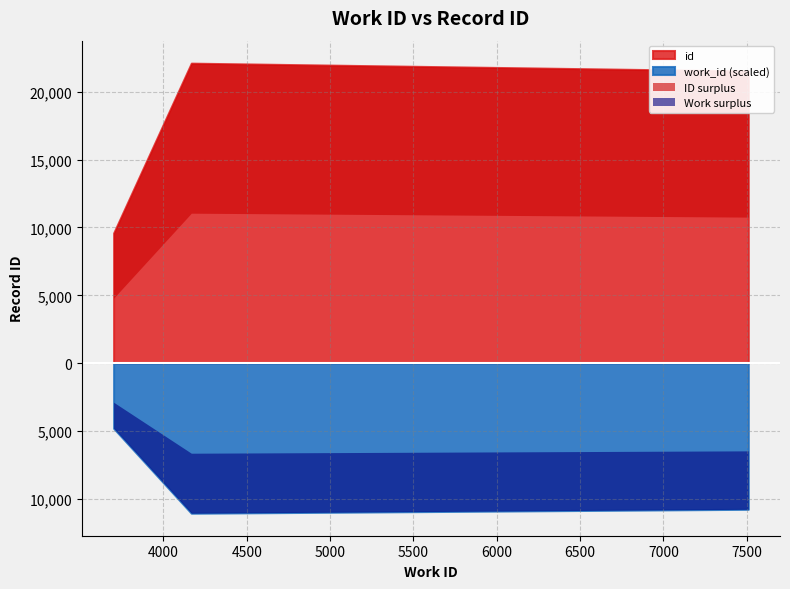

What is the maximum value for work_id?

7509